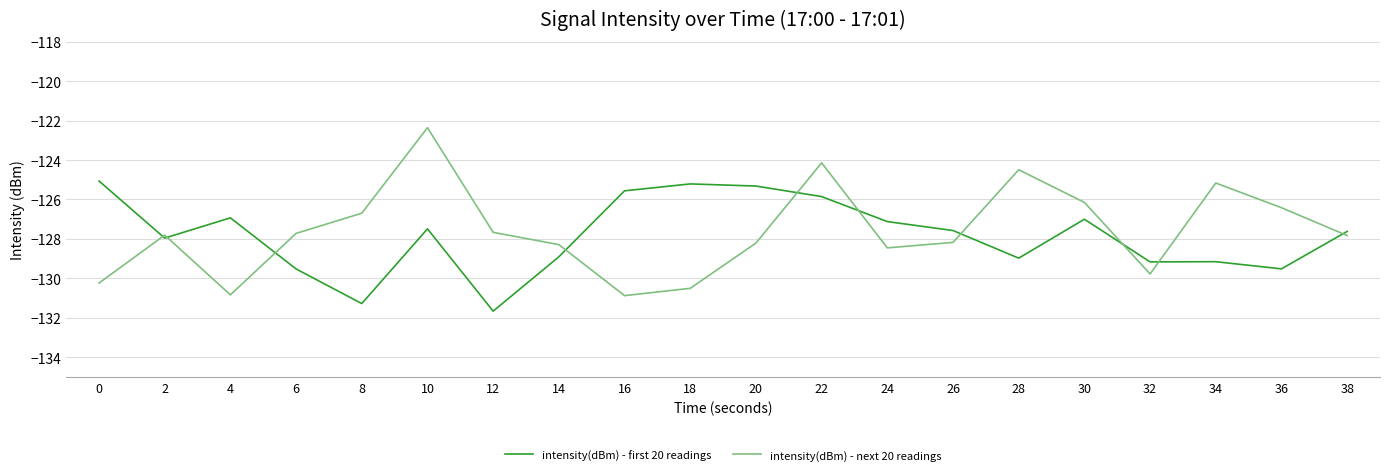

Rank the series by their maximum value, from highest to lowest.

intensity(dBm) - next 20 readings, intensity(dBm) - first 20 readings